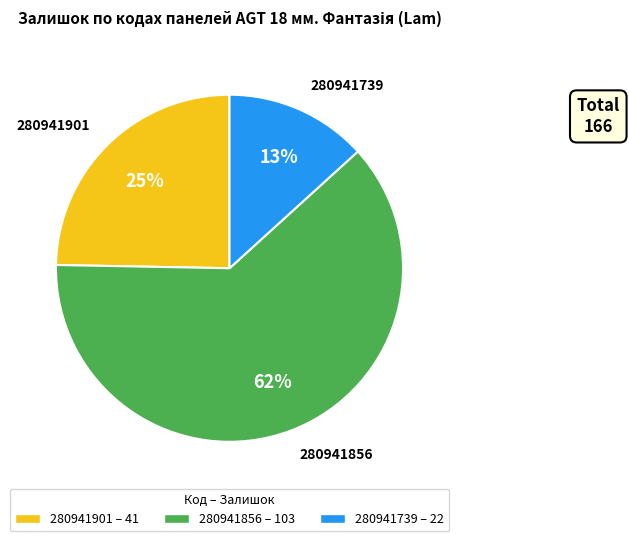

What is the smallest slice in the pie chart?

280941739